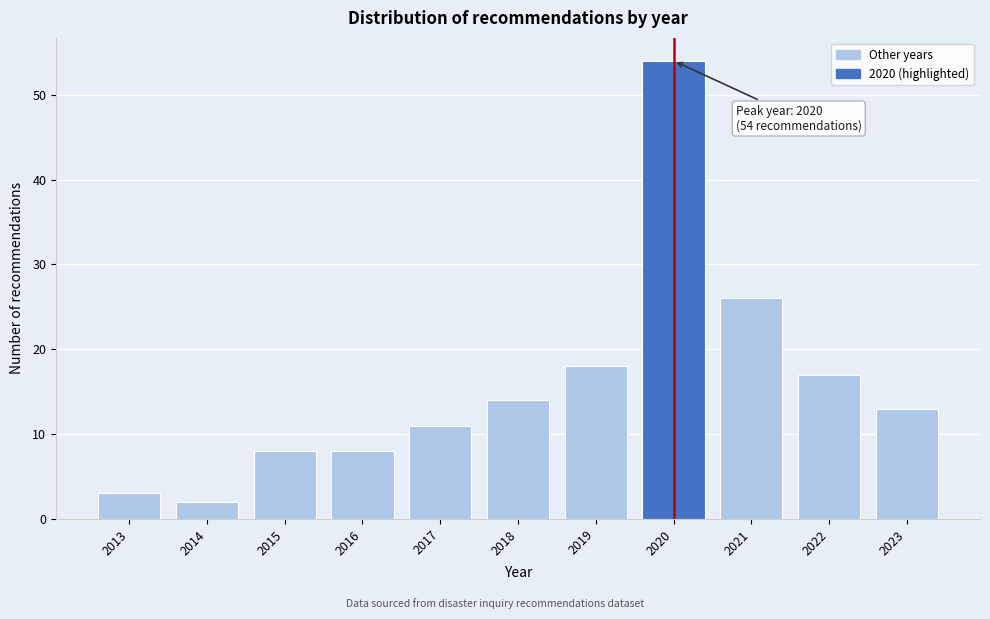

Which range on the x-axis has the tallest bar?

2019.5 to 2020.5